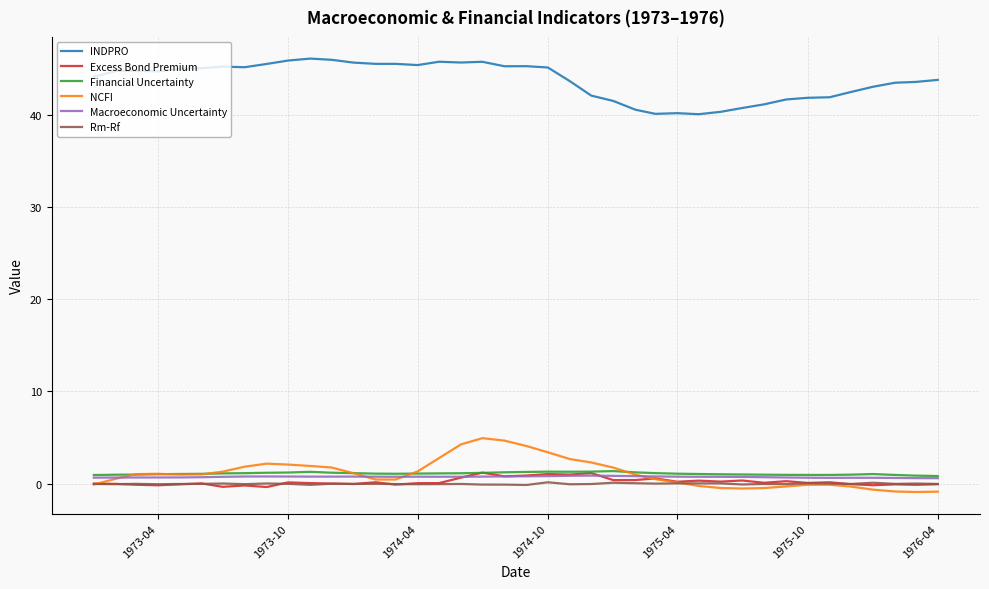

What is the highest value of the Macroeconomic Uncertainty series?

0.9